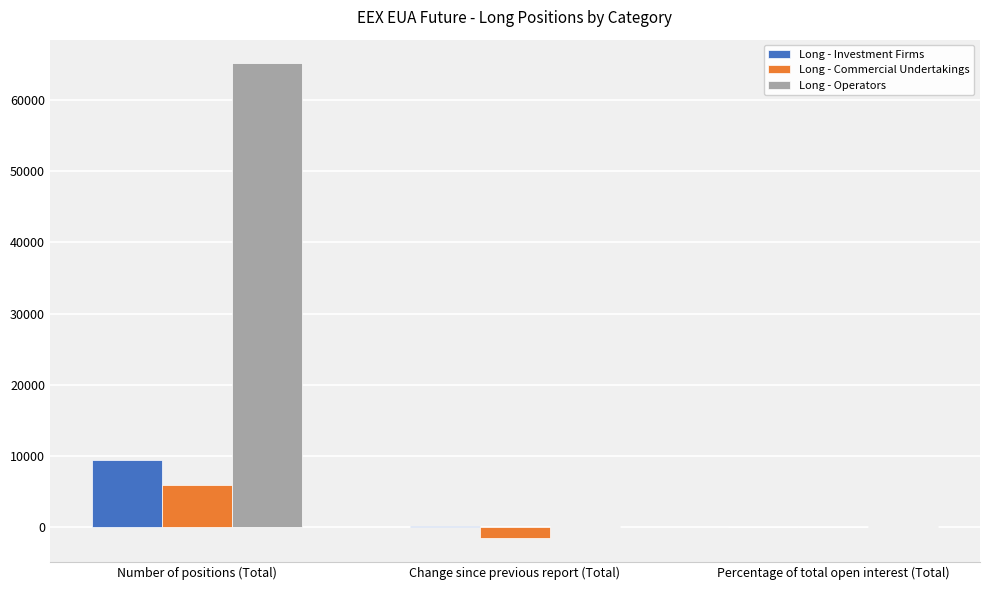

True or false: Long - Commercial Undertakings has a value of 5850.0 at Number of positions (Total).

True